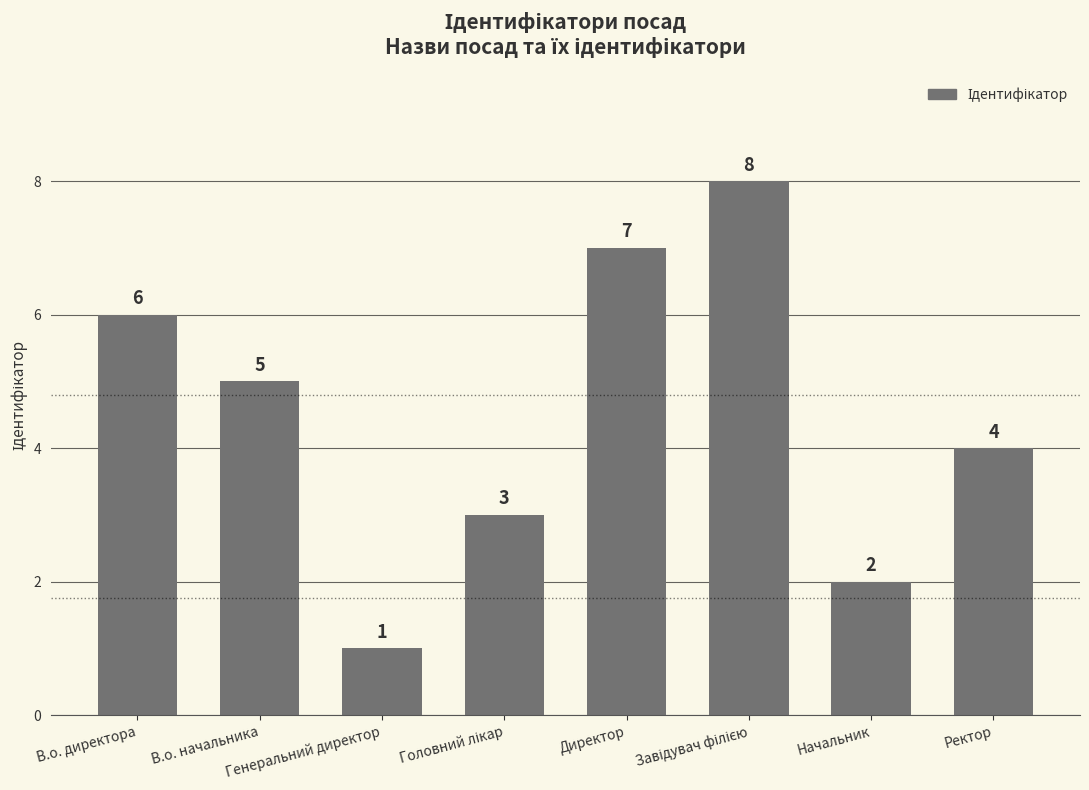

What is the maximum value shown in the chart?

8